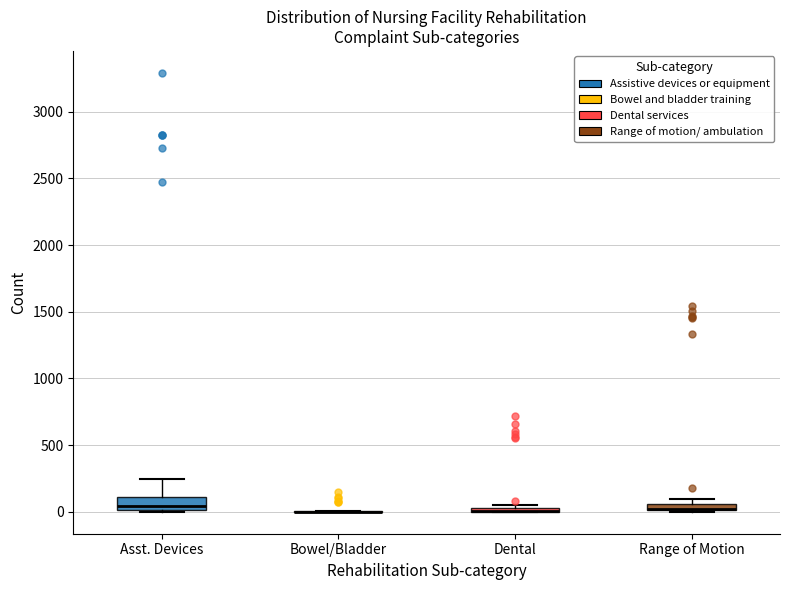

Where is the upper edge of the box for Dental on the y-axis? The values are not printed on the chart, so give them approximately, as read against the axis.

50